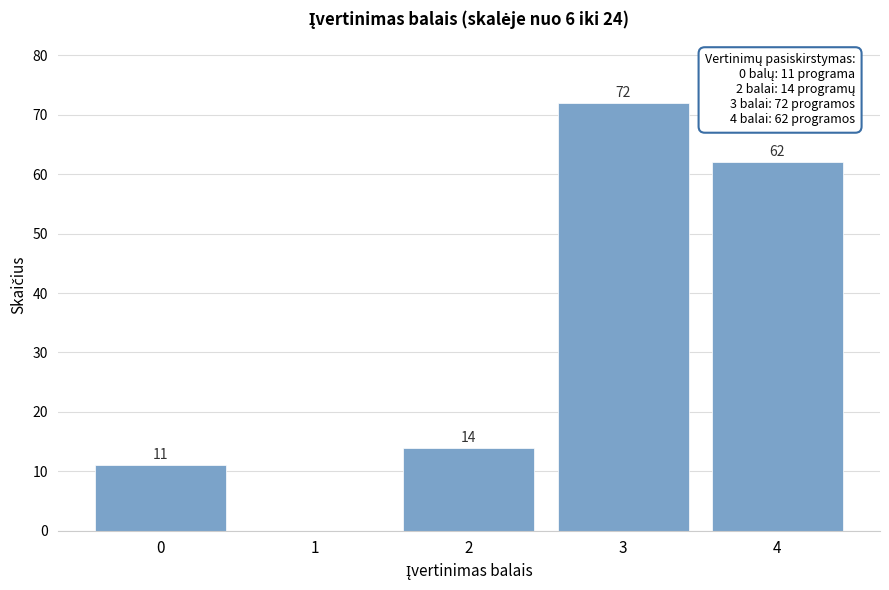

Reading right to left, list all the values displayed in this chart.

4=62	3=72	2=14	1=0	0=11